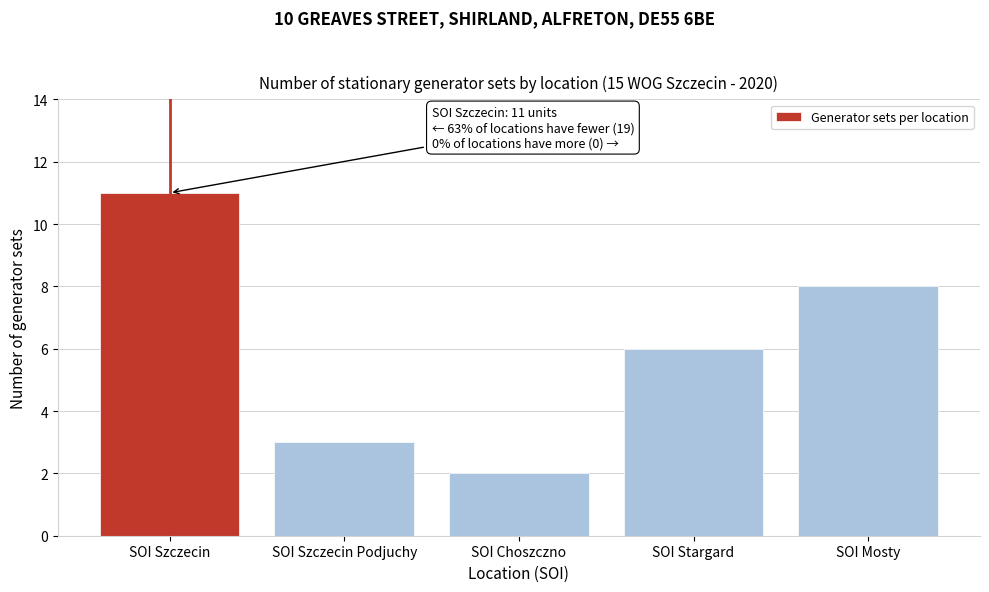

Reading left to right, what are all the values shown in this chart?

SOI Szczecin=11	SOI Szczecin Podjuchy=3	SOI Choszczno=2	SOI Stargard=6	SOI Mosty=8